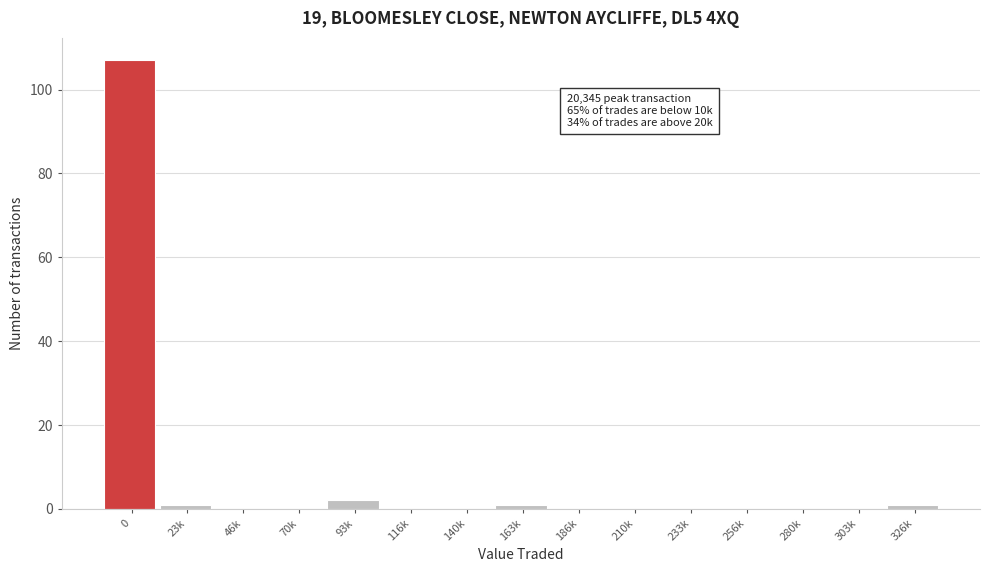

Reading right to left, extract all data points from this chart.

326k=1	303k=0	280k=0	256k=0	233k=0	210k=0	186k=0	163k=1	140k=0	116k=0	93k=2	70k=0	46k=0	23k=1	0=107